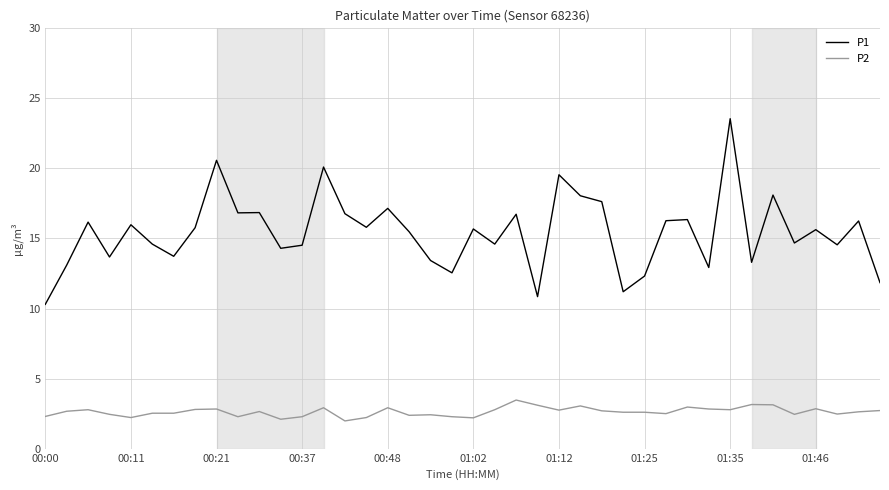

Which series has the largest total across all categories?

P1